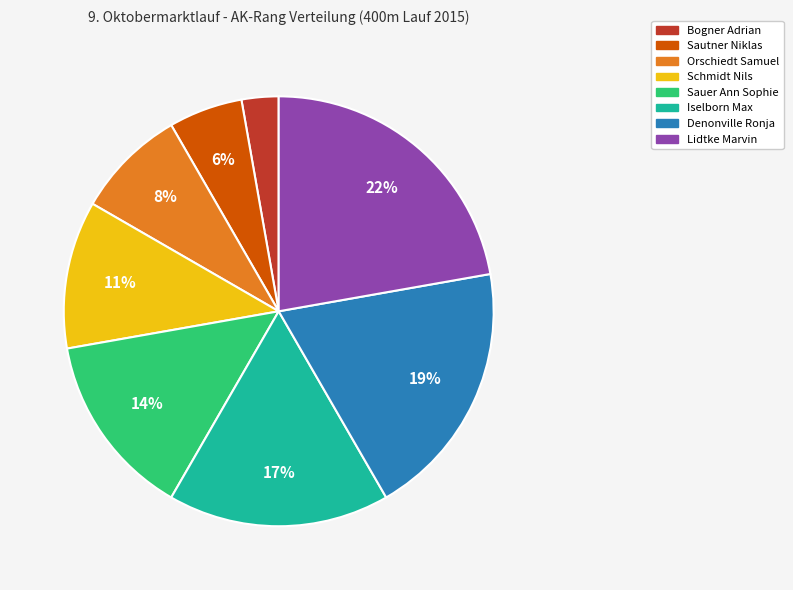

The Sauer Ann Sophie slice represents 14% of the pie. True or false?

True